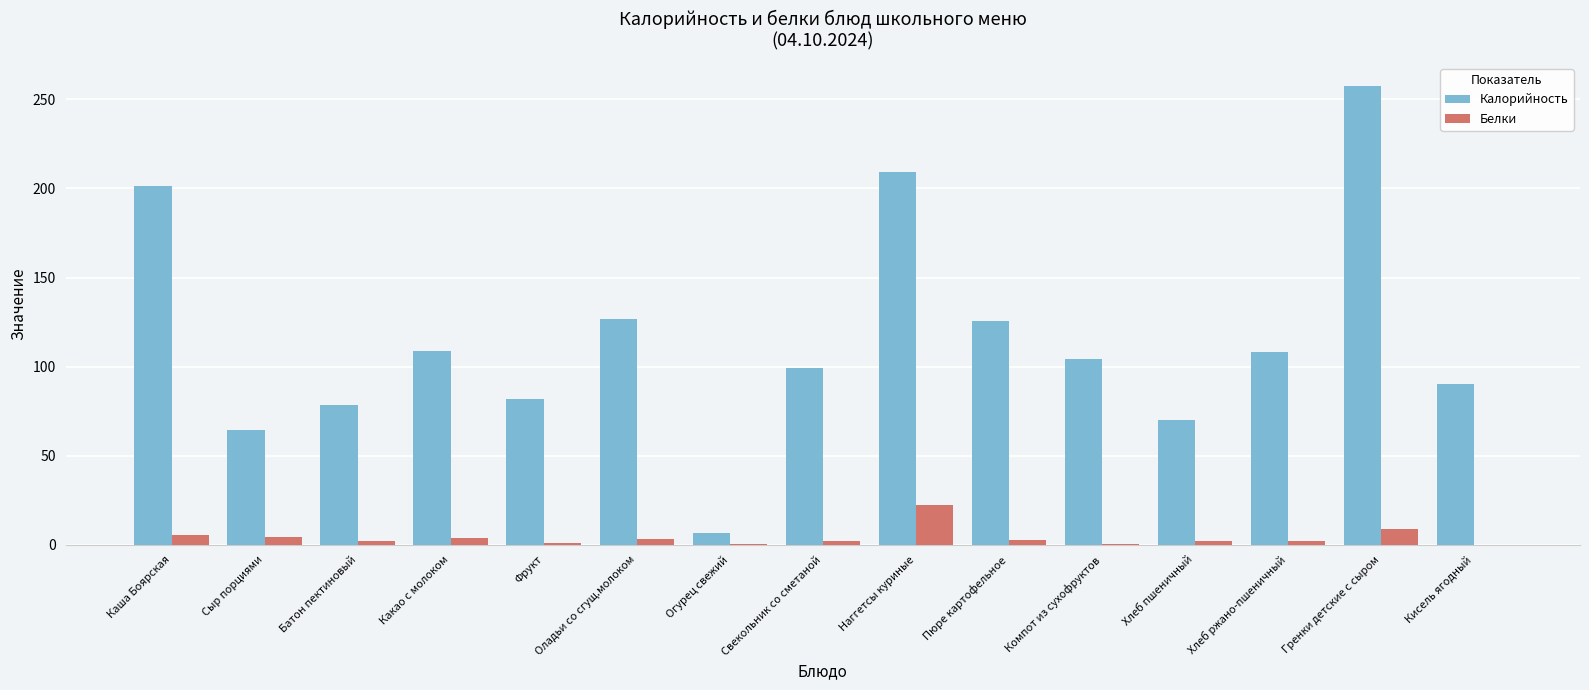

True or false: Калорийность has a value of 302.6 at Каша Боярская.

False